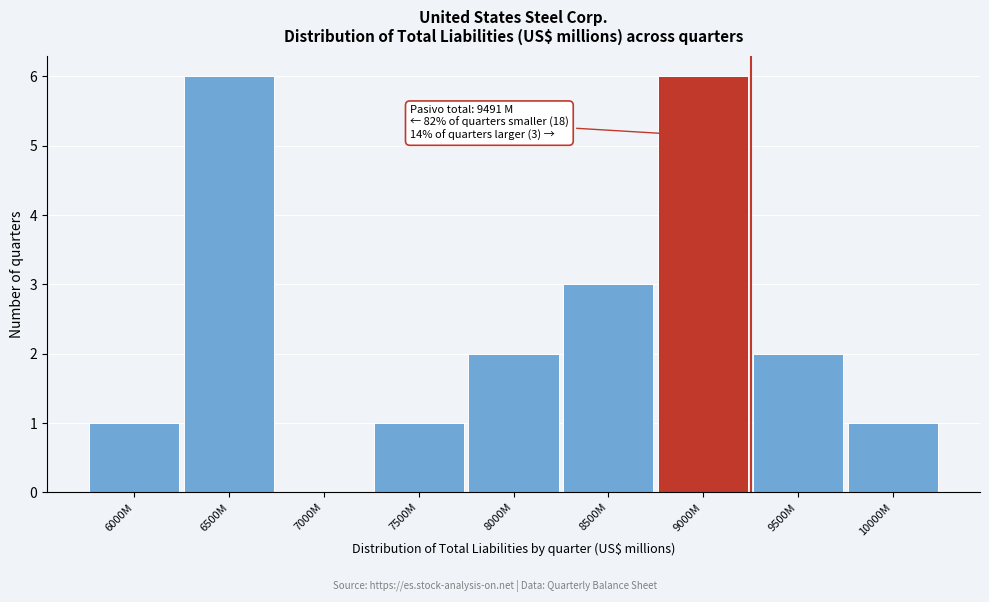

Reading right to left, transcribe all the data shown in this chart.

10000M=1	9500M=2	9000M=6	8500M=3	8000M=2	7500M=1	7000M=0	6500M=6	6000M=1